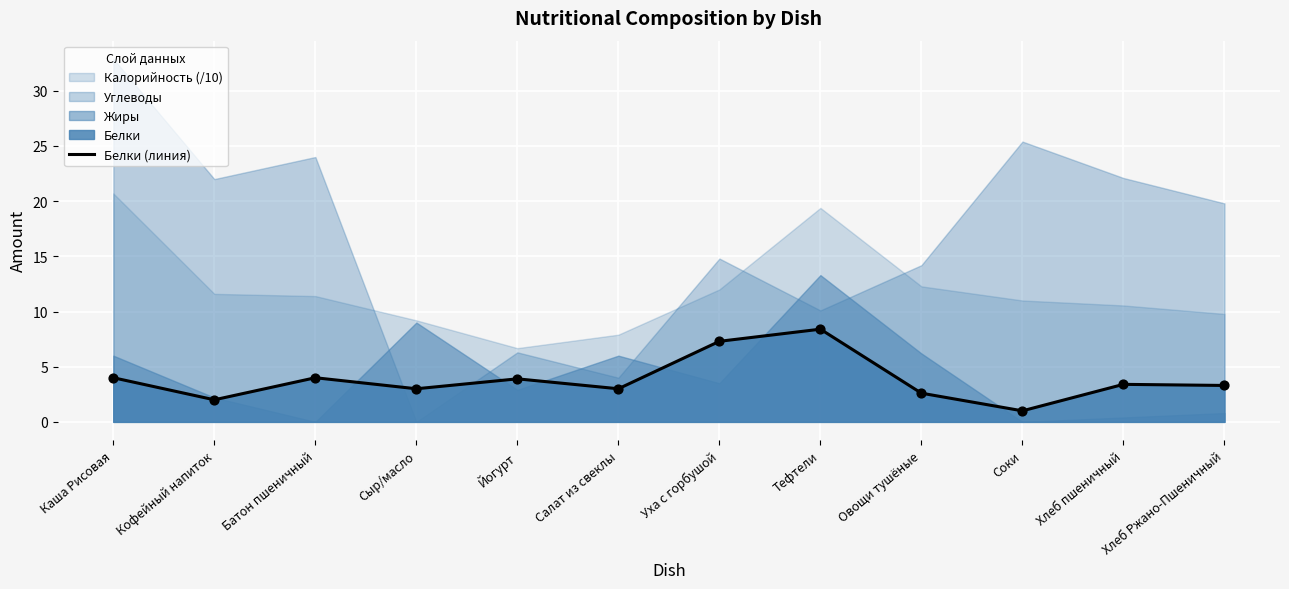

What is the ratio of the value at Овощи тушёные to the value at Салат из свеклы?

0.9